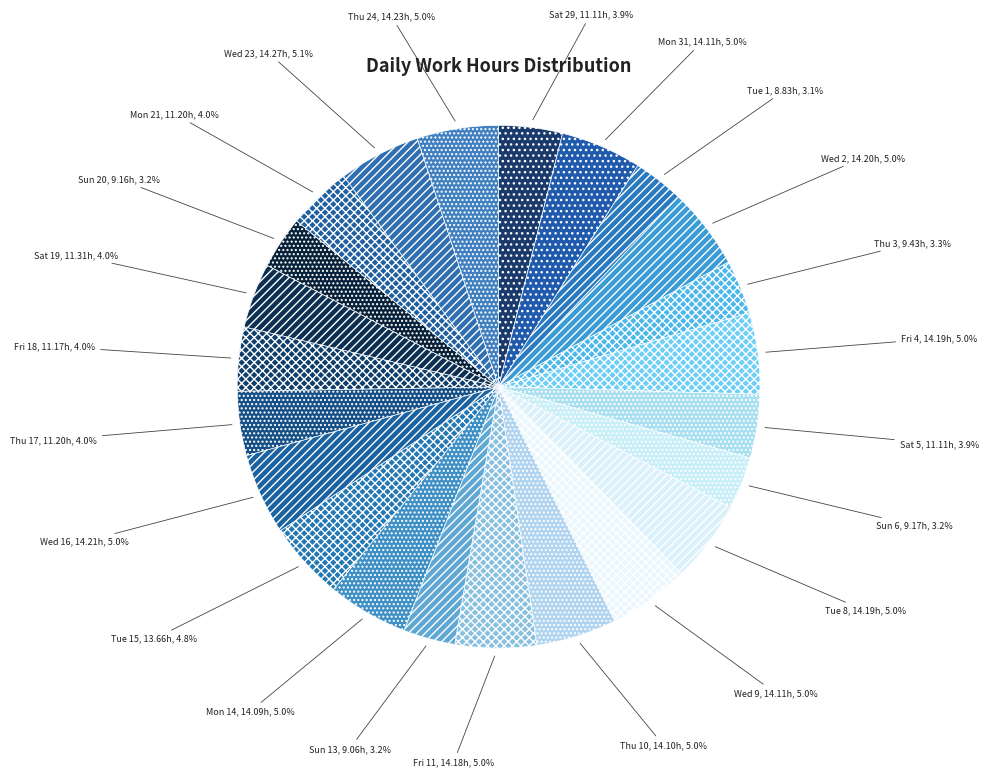

The Mon 31 slice represents 5% of the pie. True or false?

True